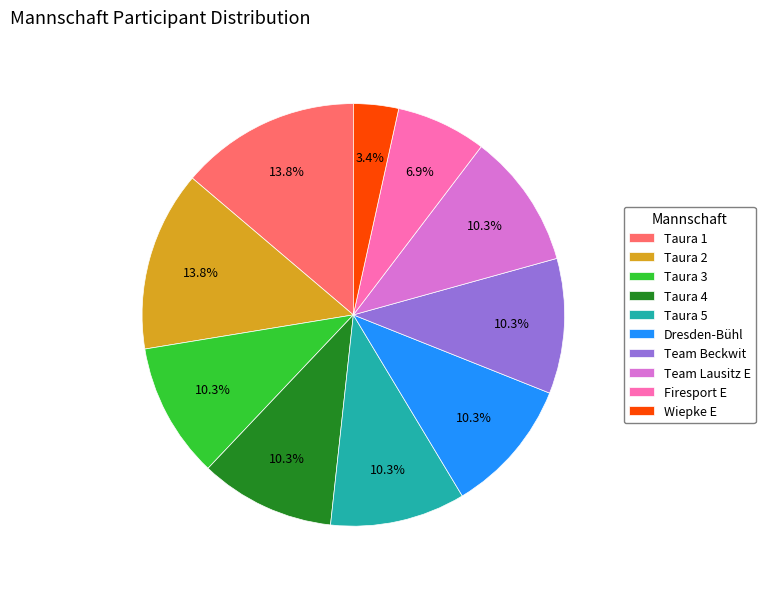

Between Taura 2 and Taura 5, which is larger?

Taura 2